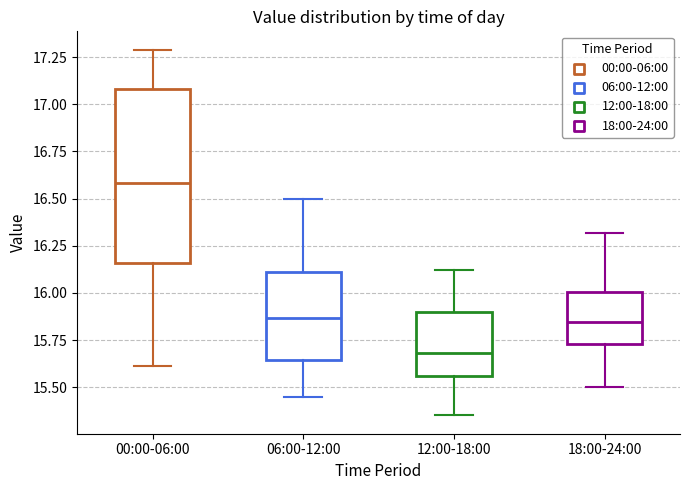

Comparing the boxes themselves (not the whiskers), which one is the tallest?

00:00-06:00